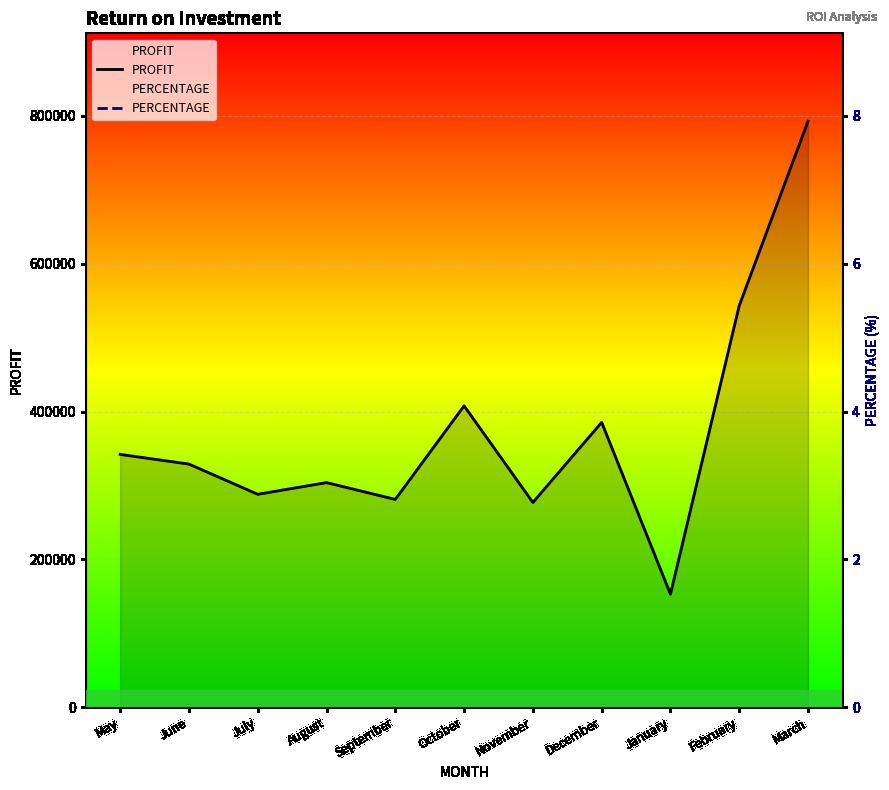

What is the lowest value of the PROFIT series?

152934.0